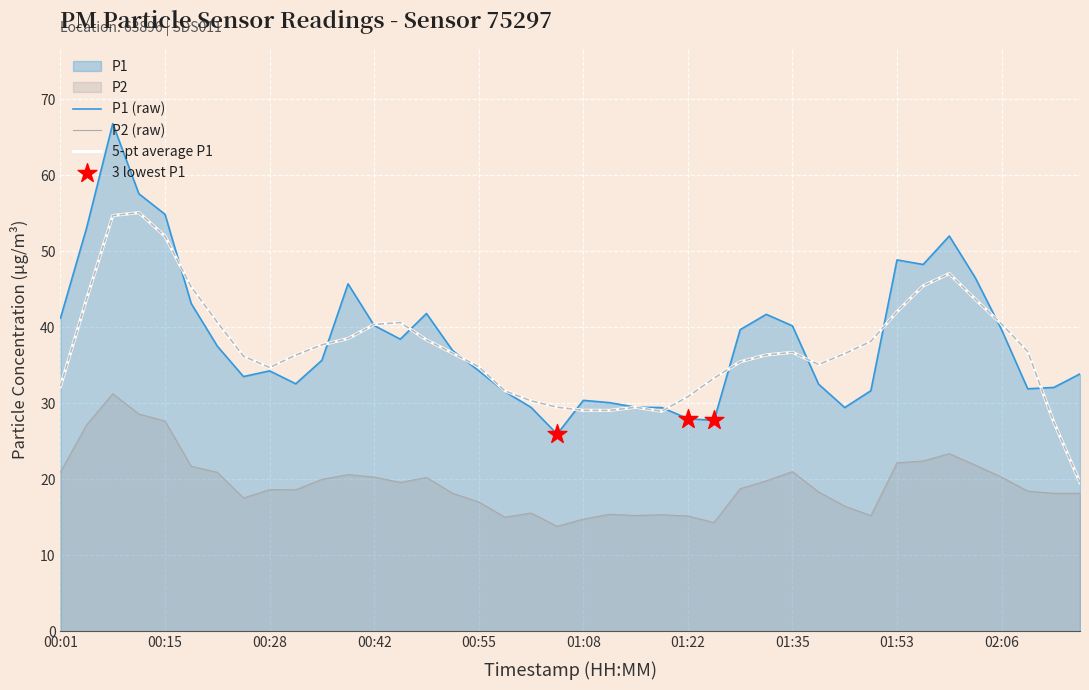

Which series contains the lowest Y value?

P2